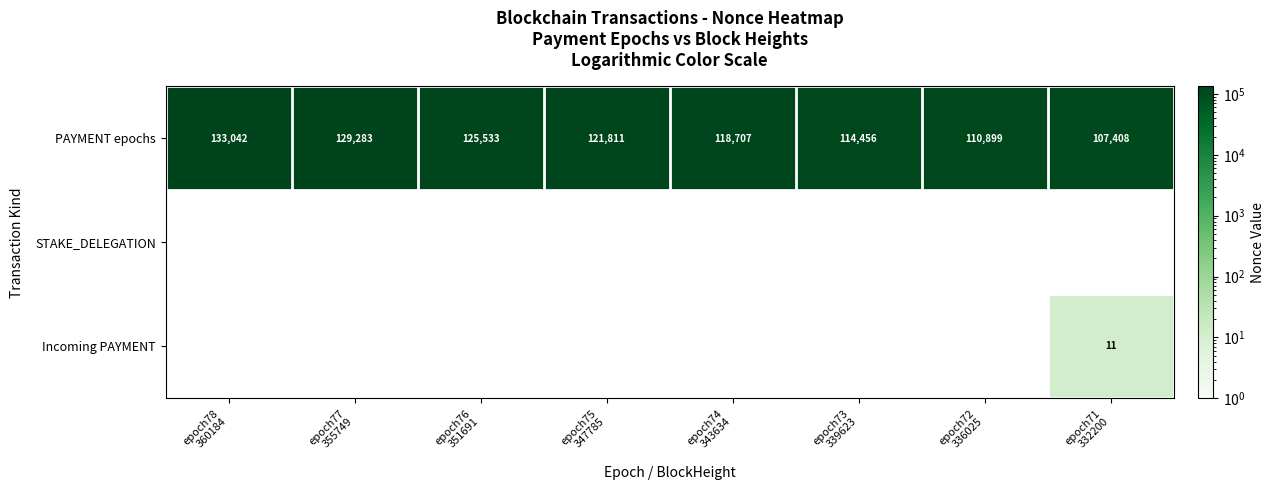

What is the difference between the maximum and second lowest values in the PAYMENT epochs series?

22143